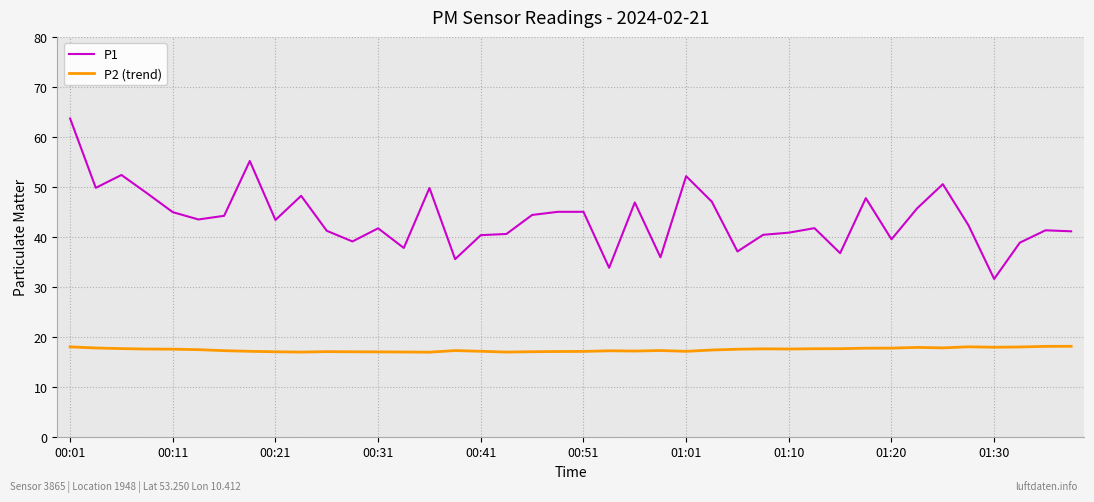

Does the chart have visible grid lines?

Yes